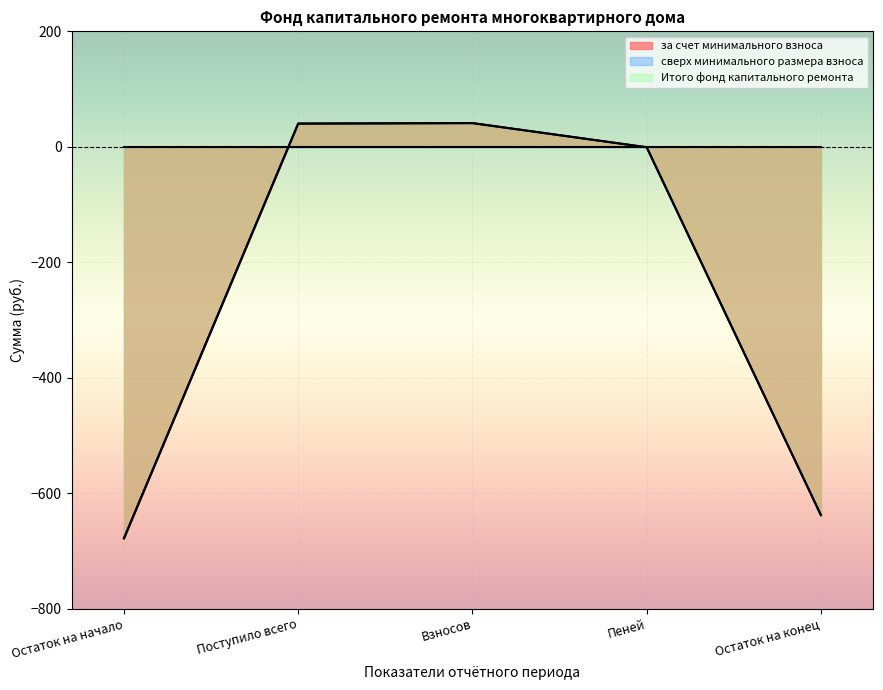

How many lines are shown in the chart?

3